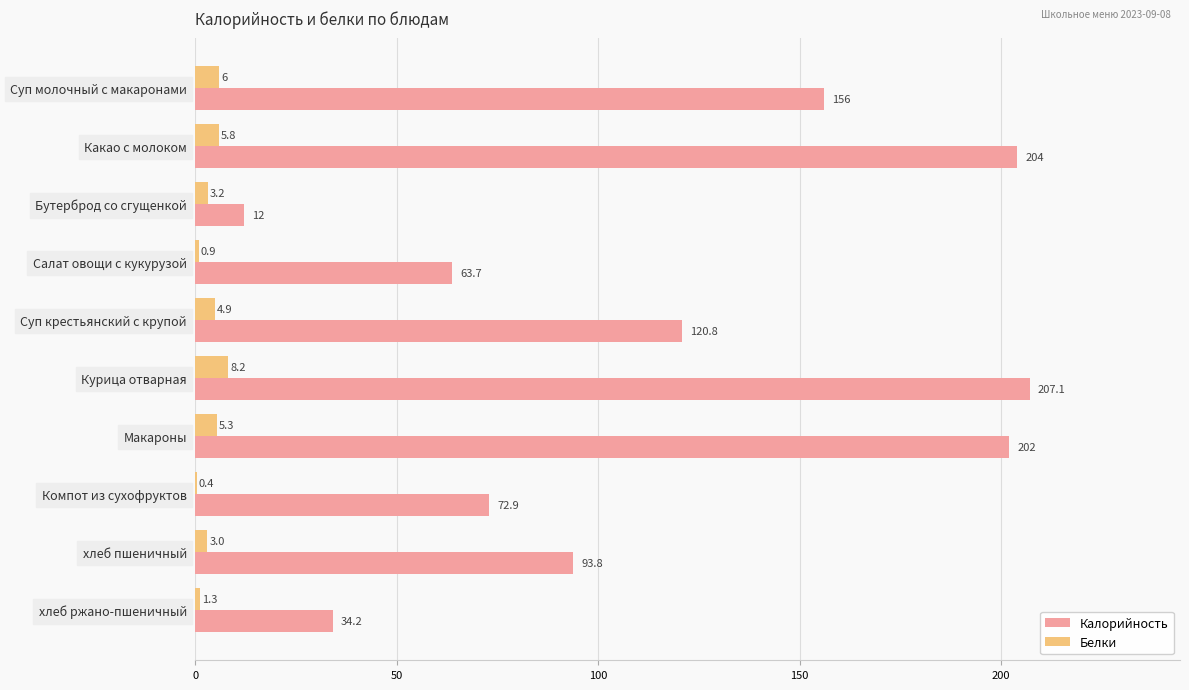

Which series has the largest total across all categories?

Калорийность